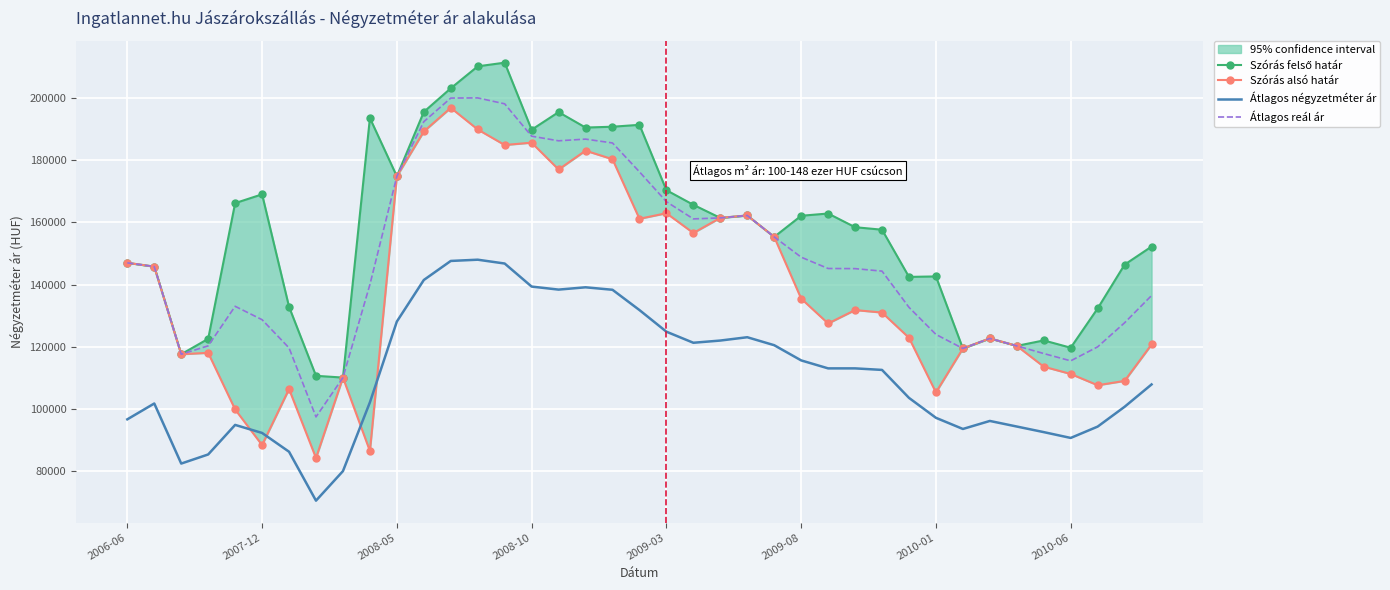

Reading left to right, what are all the values shown in this chart?

Szórás felső határ: 147000	145781	117609	122568	166206	169031	132858	110667	110101	193556	174818	195537	203133	210196	211377	189810	195473	190508	190776	191383	170364	165664	161449	162232	155335	162140	162863	158460	157656	142480	142630	119464	122687	120290	122053	119703	132334	146427	152231
Szórás alsó határ: 147000	145781	117609	118056	99850	88391	106424	84233	110101	86480	174818	189253	196849	189892	184899	185650	177021	183072	180332	161165	162964	156600	161449	162232	155335	135496	127497	131816	131012	122900	105320	119464	122687	120290	113607	111257	107638	109029	120743
Átlagos négyzetméter ár: 96671	101767	82446	85374	94878	92294	86250	70516	80019	102142	128121	141481	147609	148010	146779	139366	138391	139132	138337	131817	124857	121295	122008	123076	120512	115624	113060	113060	112564	103573	97163	93573	96153	94356	92560	90688	94335	100710	107894
Átlagos reál ár: 147000	145781	117609	120312	133028	128711	119641	97450	110101	140018	174818	192395	199991	200044	198138	187730	186247	186790	185554	176274	166664	161132	161449	162232	155335	148818	145180	145138	144334	132690	123975	119464	122687	120290	117830	115480	119986	127728	136487